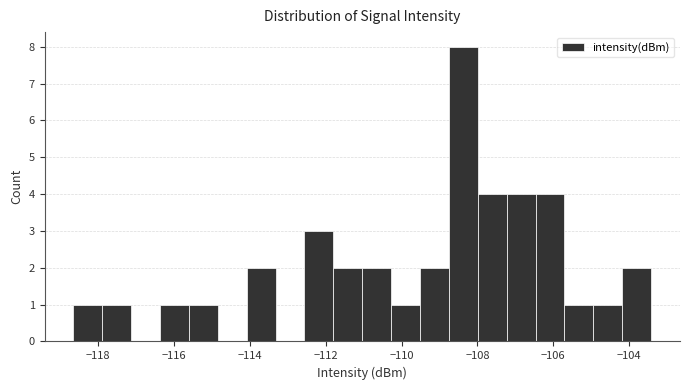

Around what value on the x-axis is the tallest bar? Give the approximate position of its centre, as read against the axis.

-108.4